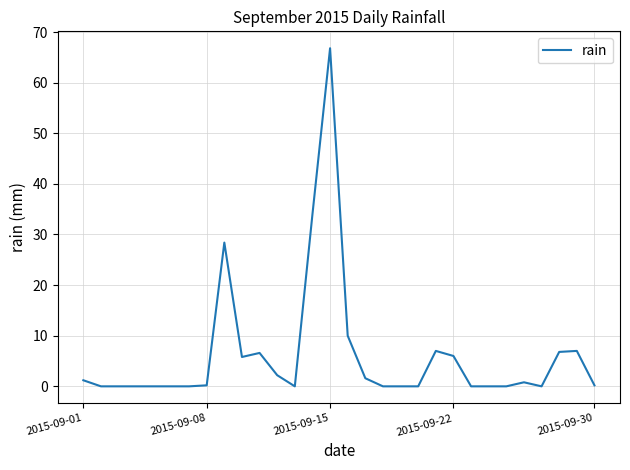

What is the difference between the maximum and minimum values?

66.8